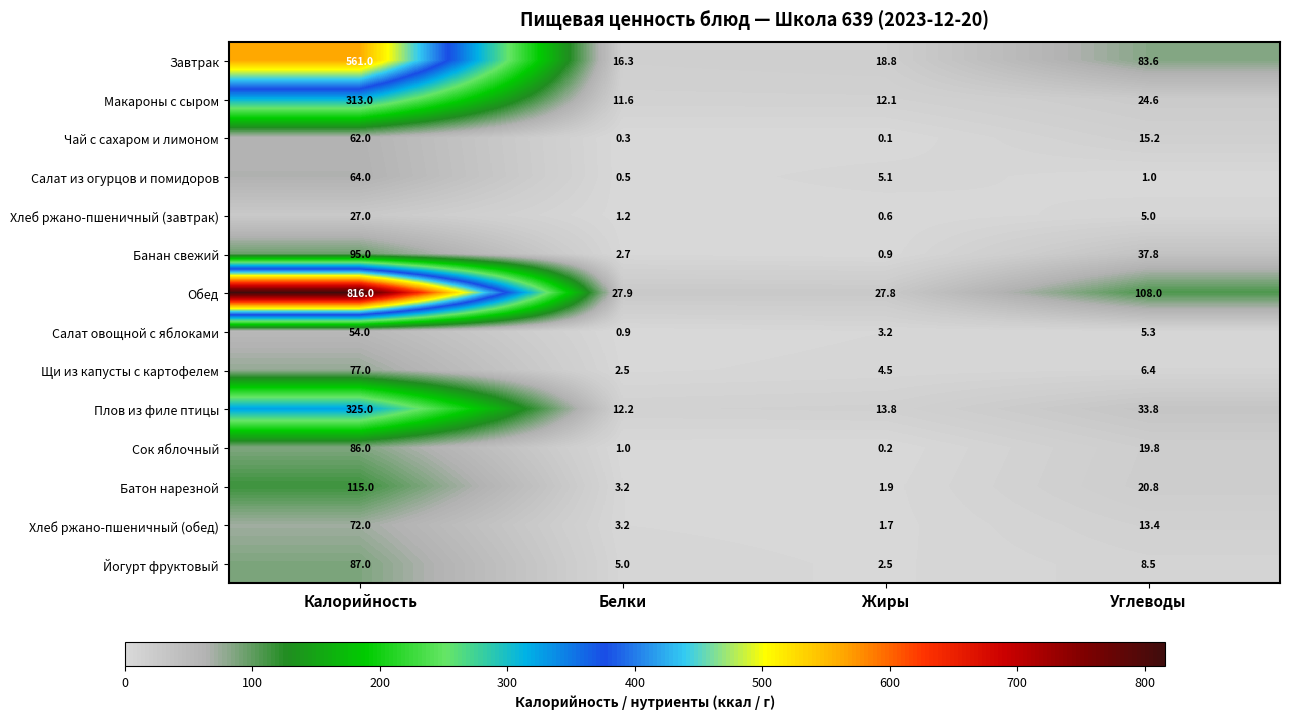

At which category is the sum across all series the highest?

Калорийность